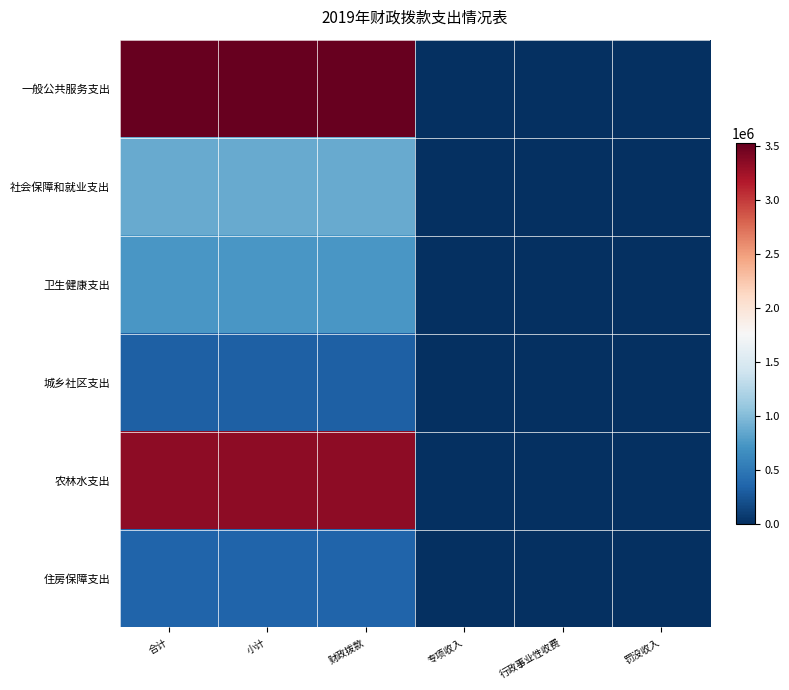

What is the total value across all series at 合计?

9153000.0